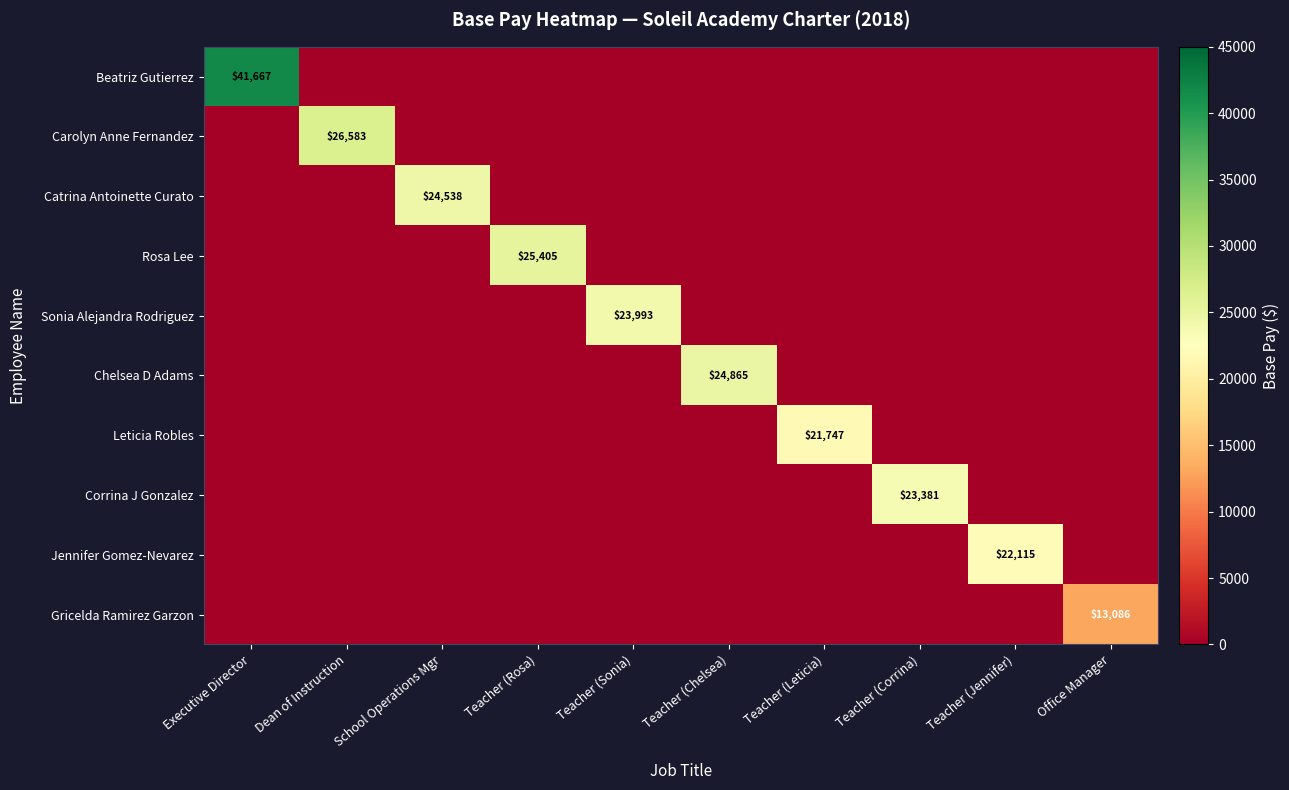

What is the total value across all series at Teacher (Corrina)?

23381.5